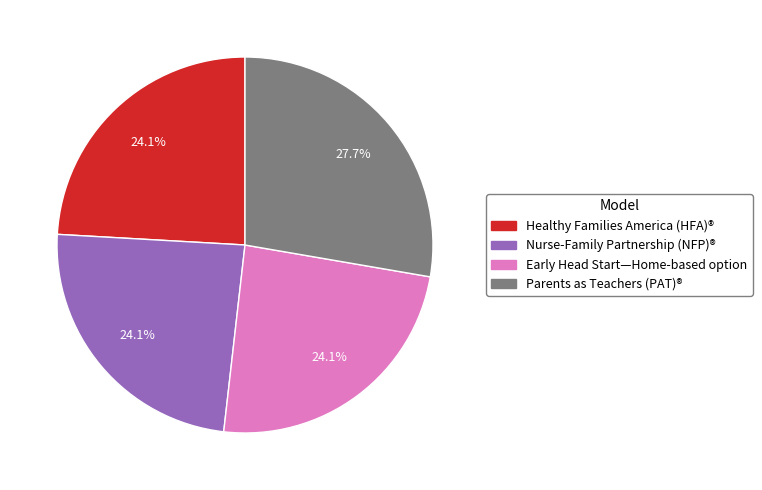

How many slices are in this pie chart?

4